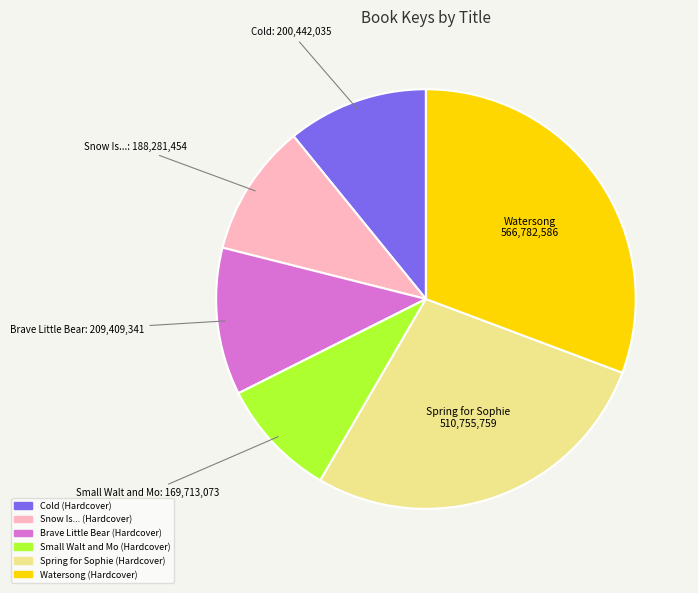

Which slice is the smallest?

Small Walt and Mo (Hardcover)